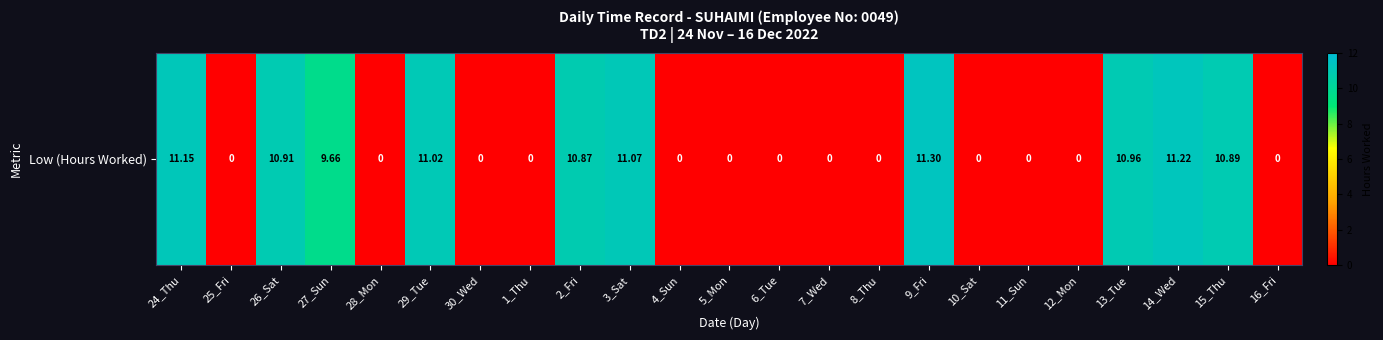

The value at 15_Thu is 10.9. True or false?

True